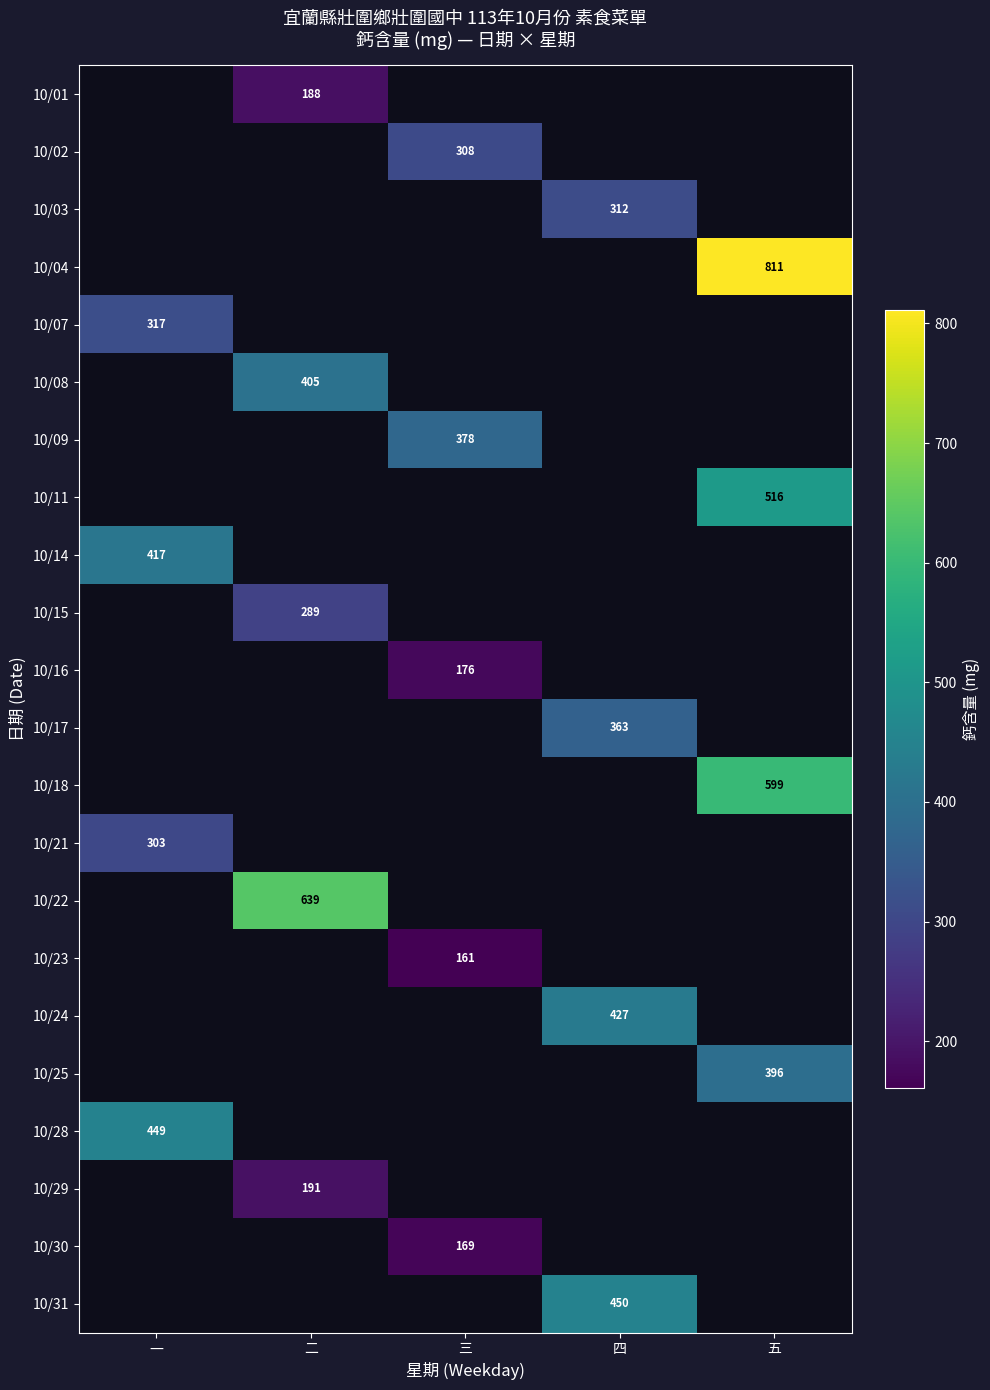

The 10/23 series shows 250 at 三. True or false?

False